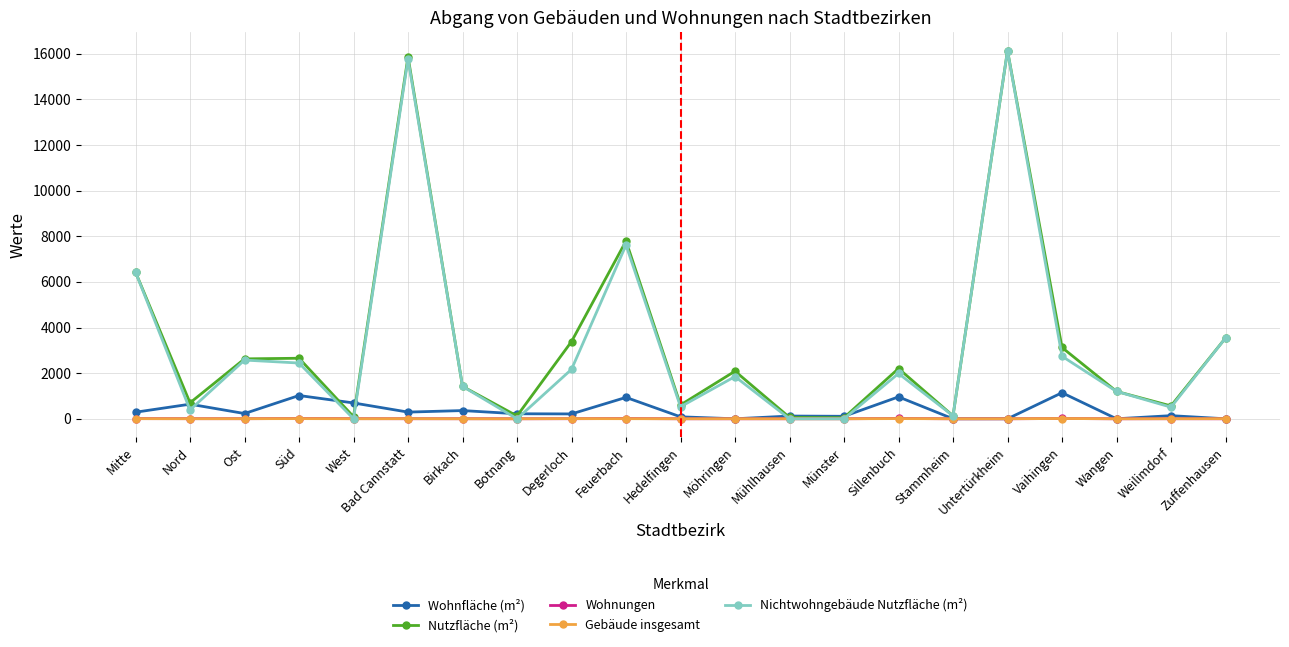

The value of Nutzfläche (m²) at Ost is 1220. True or false?

False